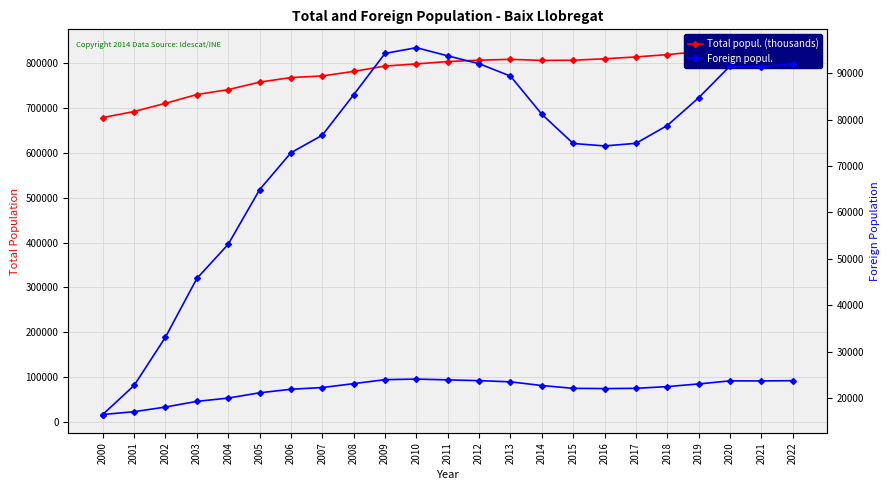

True or false: Foreign popul. and Total popul. (thousands) intersect in this chart.

False